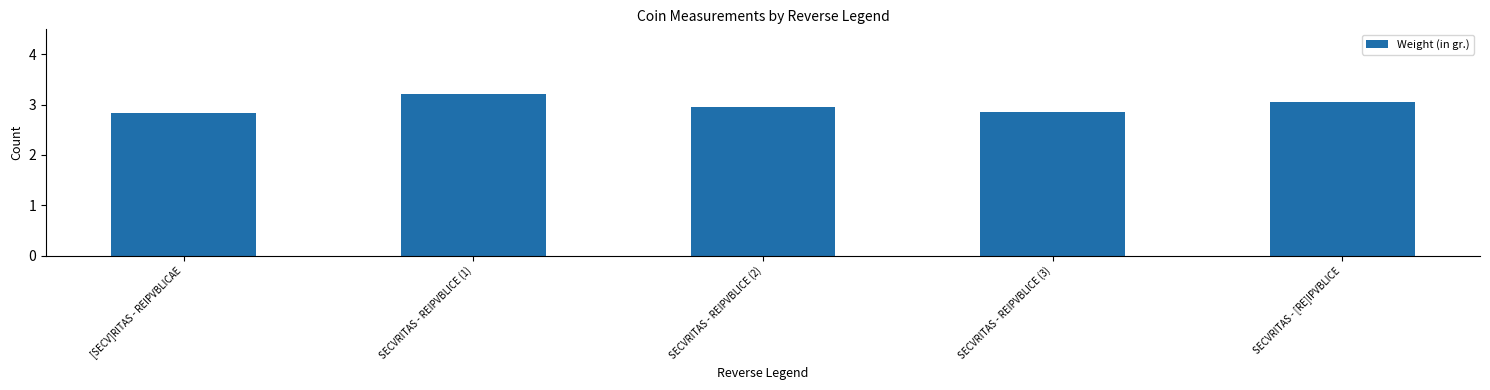

Is it true that the value at SECVRITAS - REIPVBLICE (1) is 4.6?

False